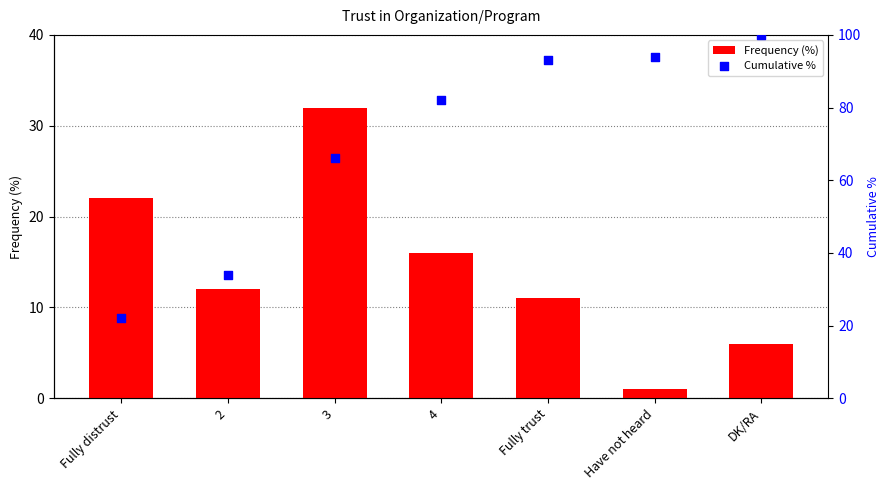

Which series reaches the maximum Y coordinate?

Cumulative %